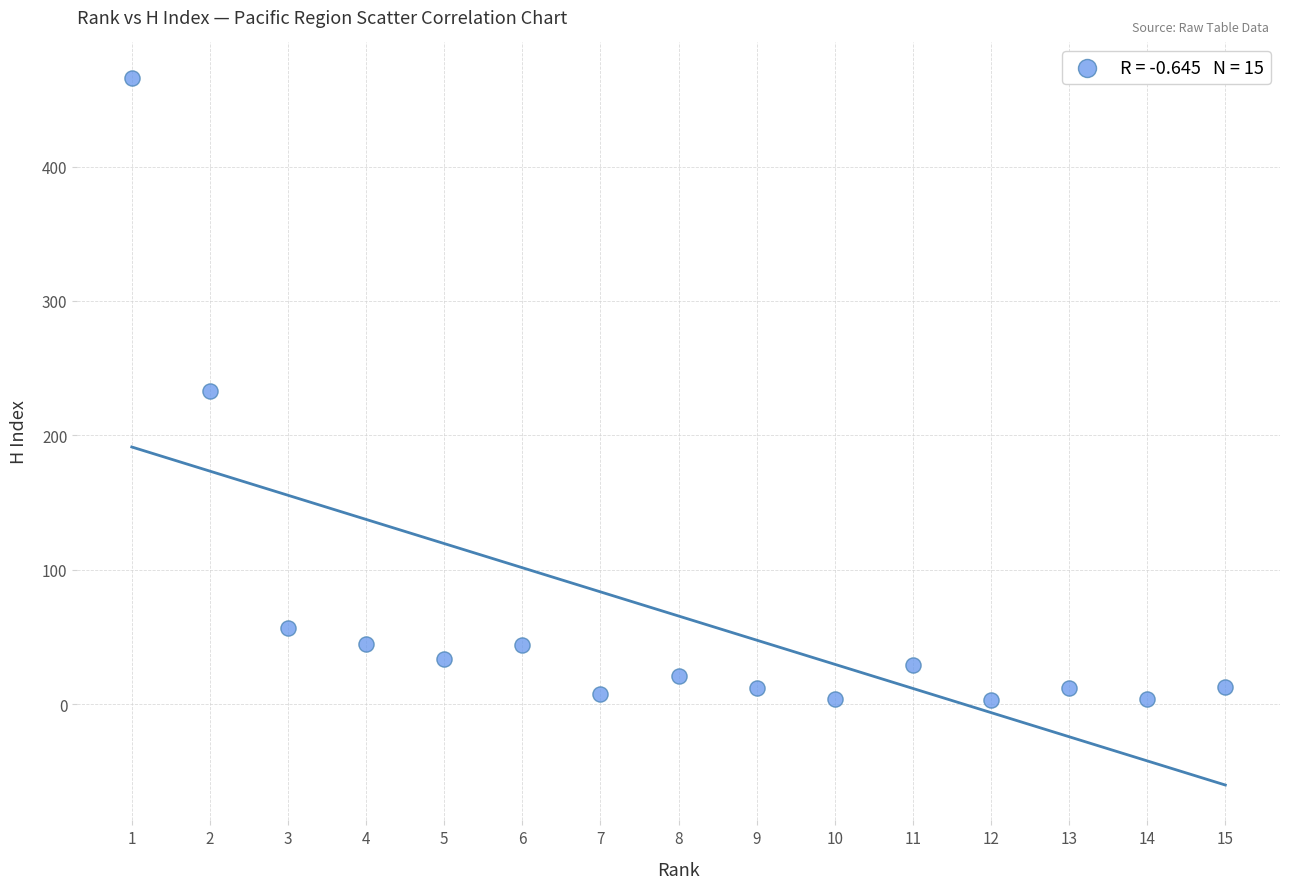

What is the range of X values (max minus min)?

14